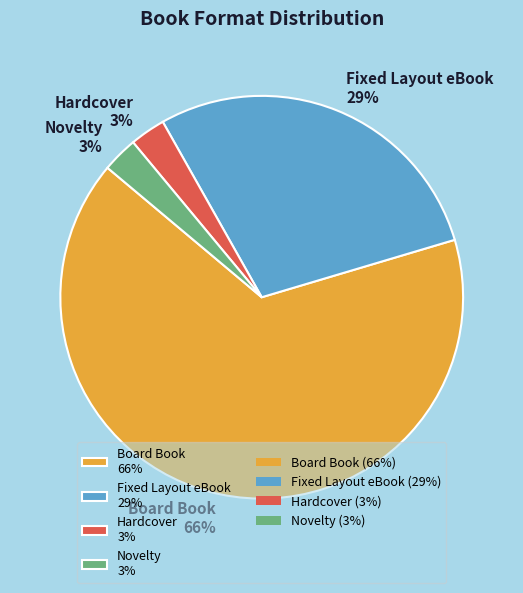

Combined, do Fixed Layout eBook and Board Book account for over 50%?

Yes